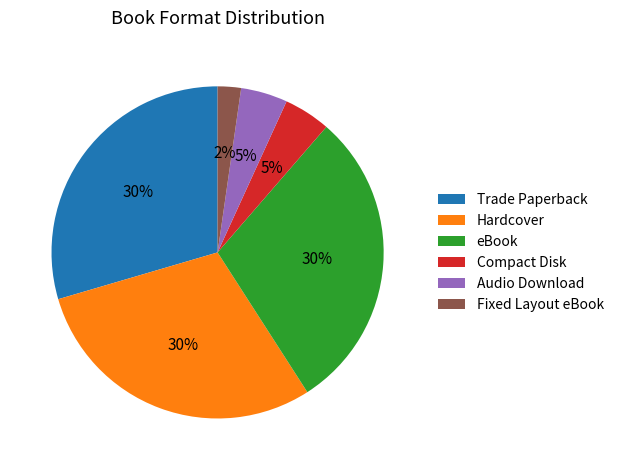

The Hardcover slice represents 30% of the pie. True or false?

True